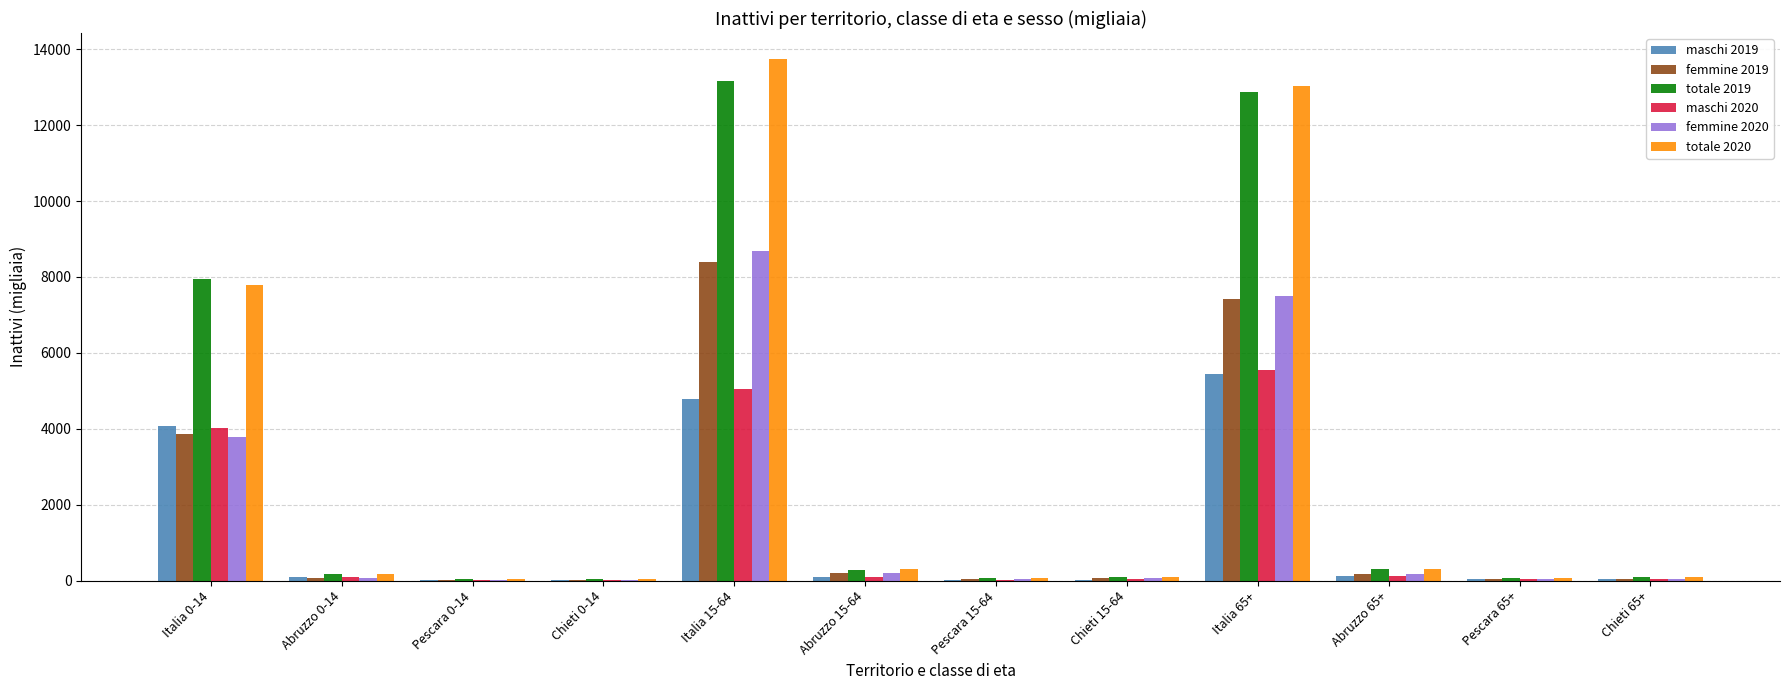

What is the sum of all maschi 2020 values?

15079.8